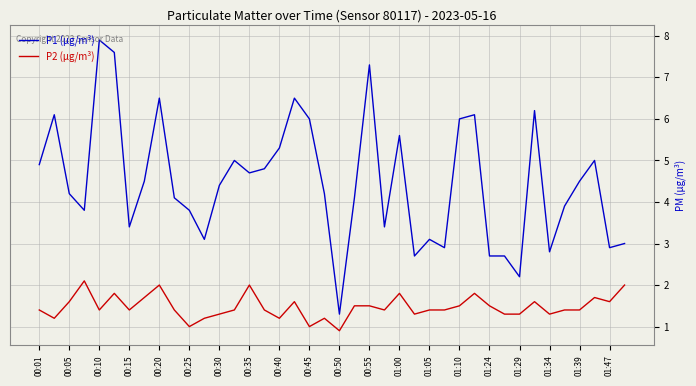

What is the highest value of the P2 (µg/m³) series?

2.1